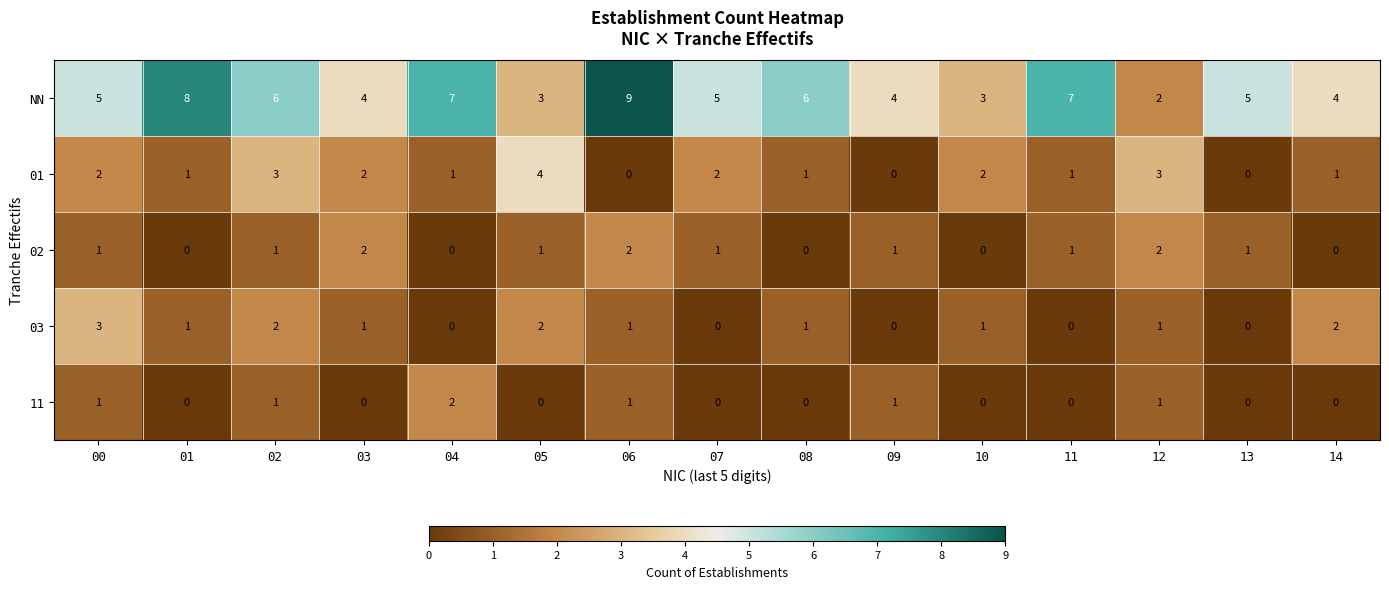

Which category has the highest value across all series?

06